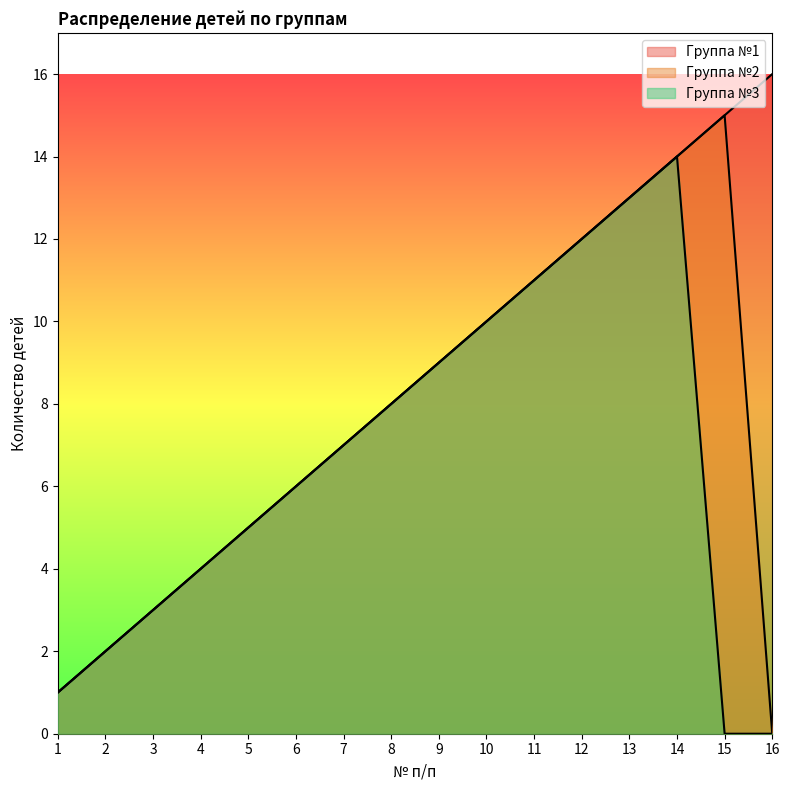

At which label is Группа №2 closest to 7?

7